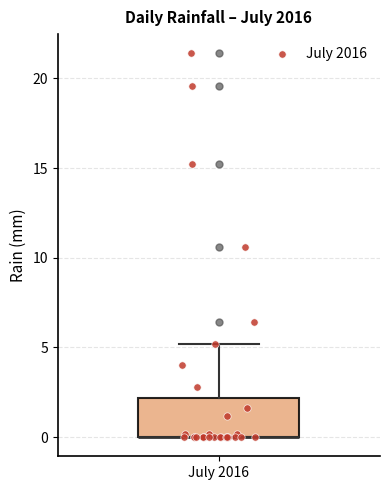

Where does the upper whisker of the box for July 2016 end on the y-axis? The values are not printed on the chart, so give them approximately, as read against the axis.

5